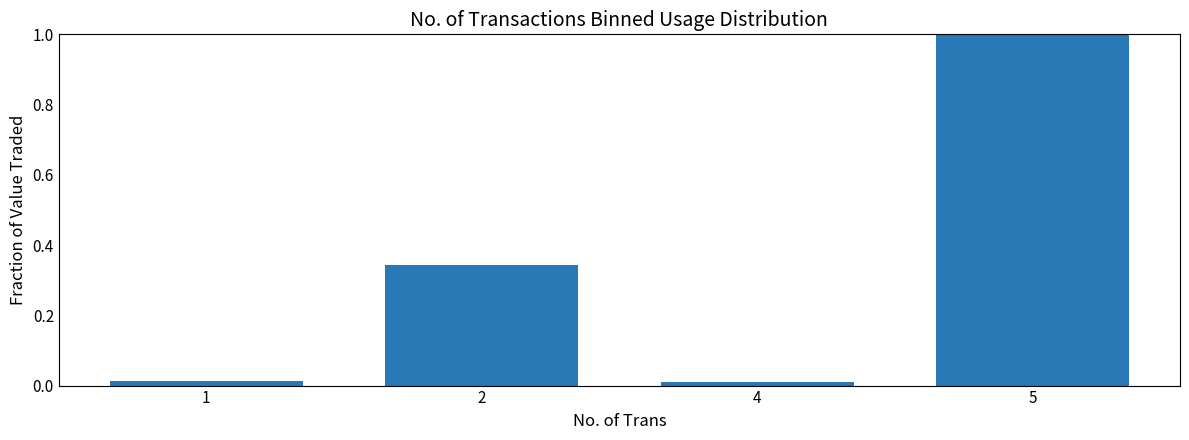

Which has a higher value, 2 or 4?

2